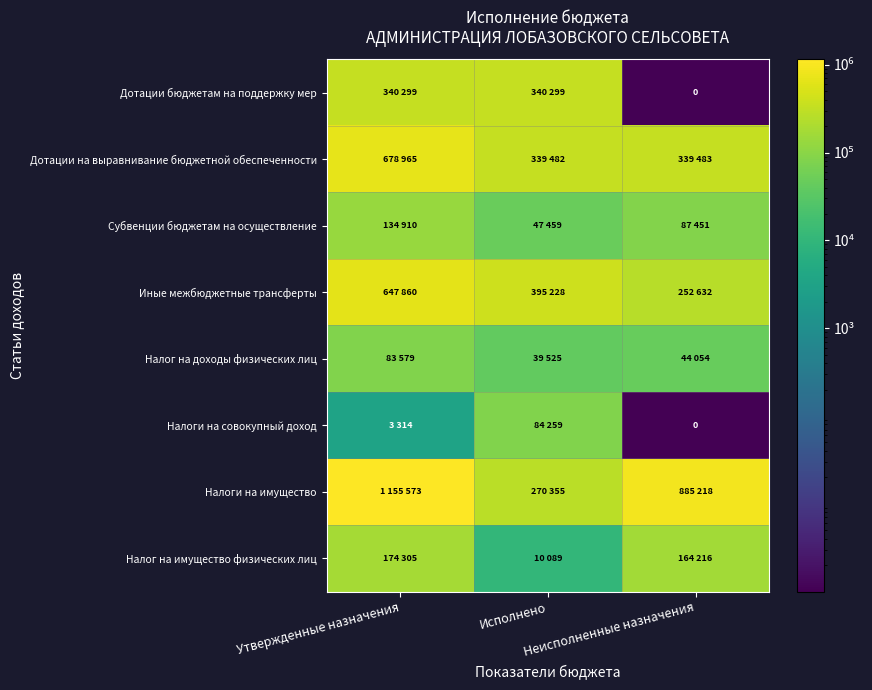

Which category has the lowest value across all series?

Неисполненные назначения